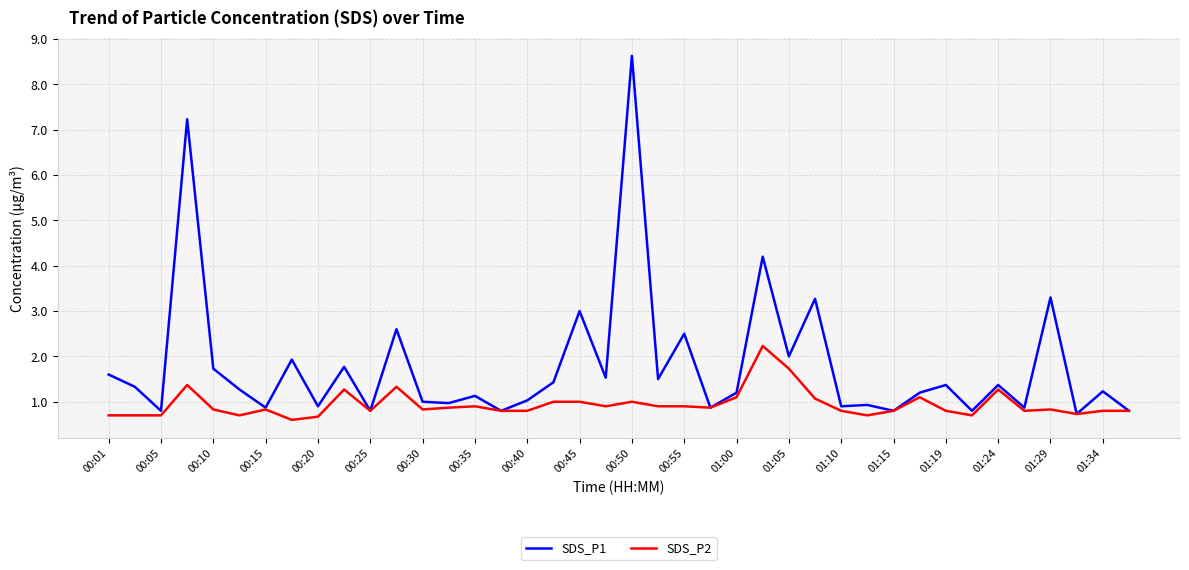

In SDS_P1, how many points are higher than both neighbors (excluding endpoints)?

15